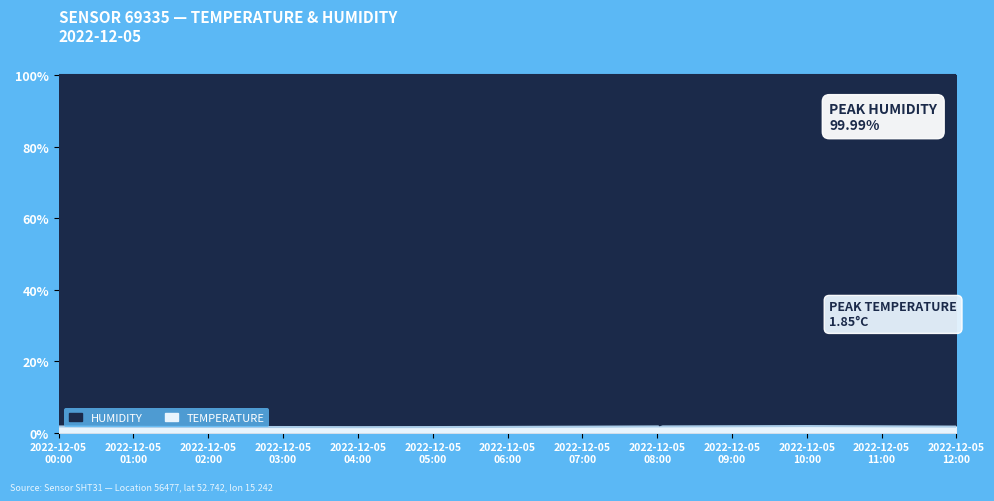

Approximately how many times larger is the value at 2022-12-05 03:00 compared to 2022-12-05 10:00?

0.9